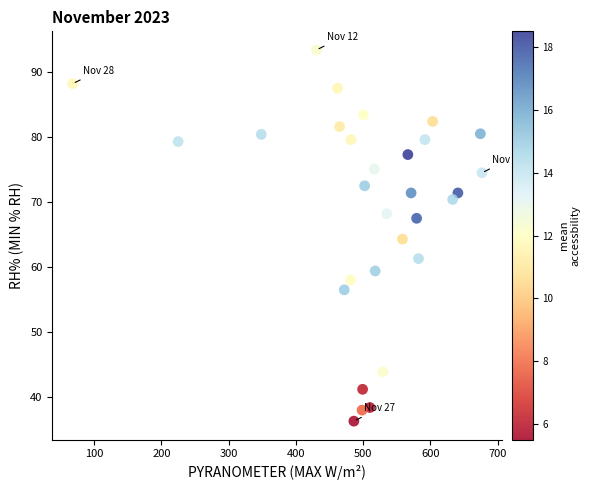

What is the range of X values (max minus min)?

608.6